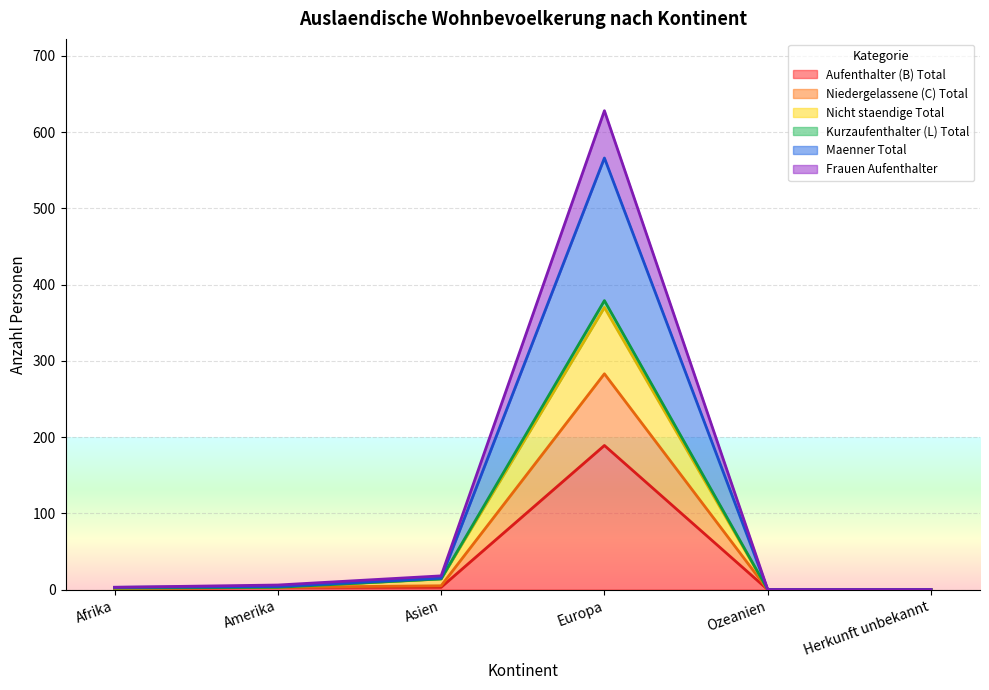

Is the value of Nicht staendige Total at Ozeanien greater than the value of Kurzaufenthalter (L) Total at Europa?

No